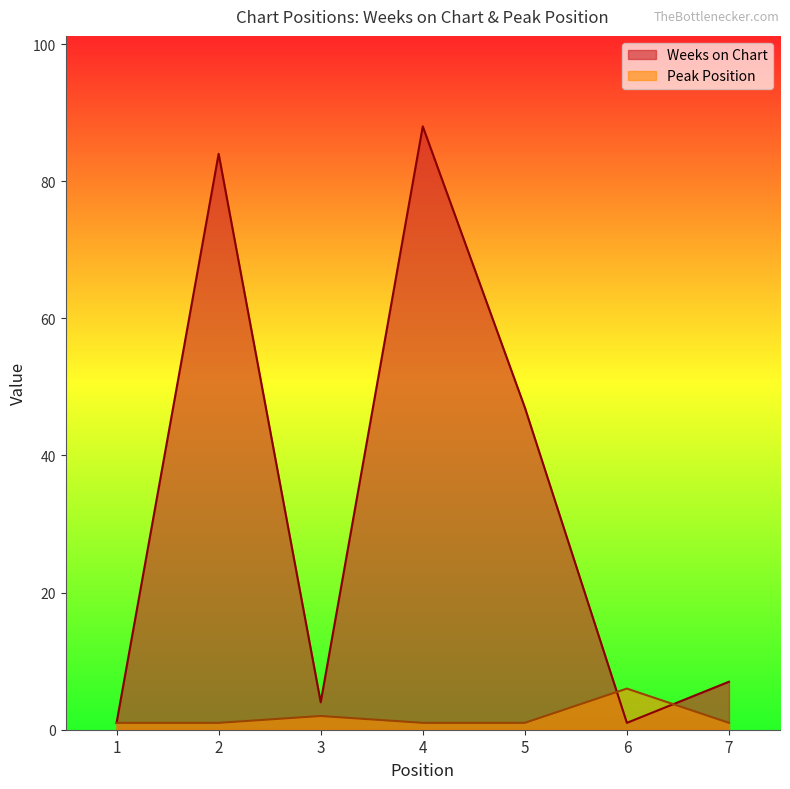

Rank the series at 1 from lowest to highest value.

Weeks on Chart, Peak Position